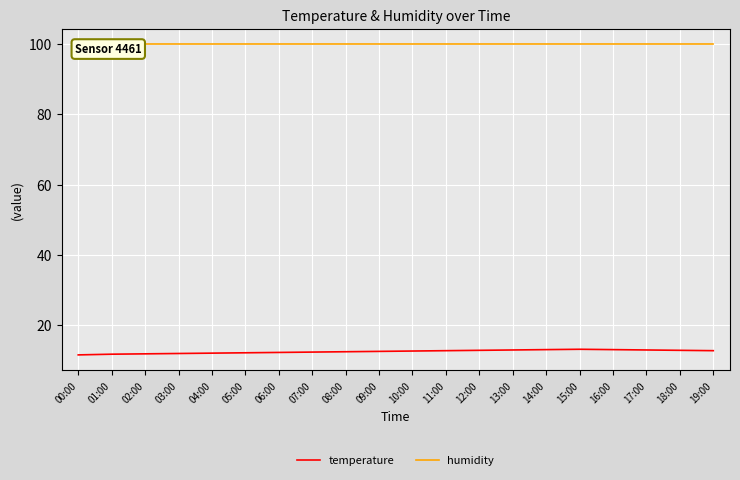

Reading left to right, what are all the values shown in this chart?

temperature: 00:00=11.6	01:00=11.8	02:00=11.9	03:00=12.0	04:00=12.1	05:00=12.2	06:00=12.3	07:00=12.4	08:00=12.5	09:00=12.6	10:00=12.7	11:00=12.8	12:00=12.9	13:00=13.0	14:00=13.1	15:00=13.2	16:00=13.1	17:00=13.0	18:00=12.9	19:00=12.8
humidity: 00:00=99.9	01:00=99.9	02:00=99.9	03:00=99.9	04:00=99.9	05:00=99.9	06:00=99.9	07:00=99.9	08:00=99.9	09:00=99.9	10:00=99.9	11:00=99.9	12:00=99.9	13:00=99.9	14:00=99.9	15:00=99.9	16:00=99.9	17:00=99.9	18:00=99.9	19:00=99.9